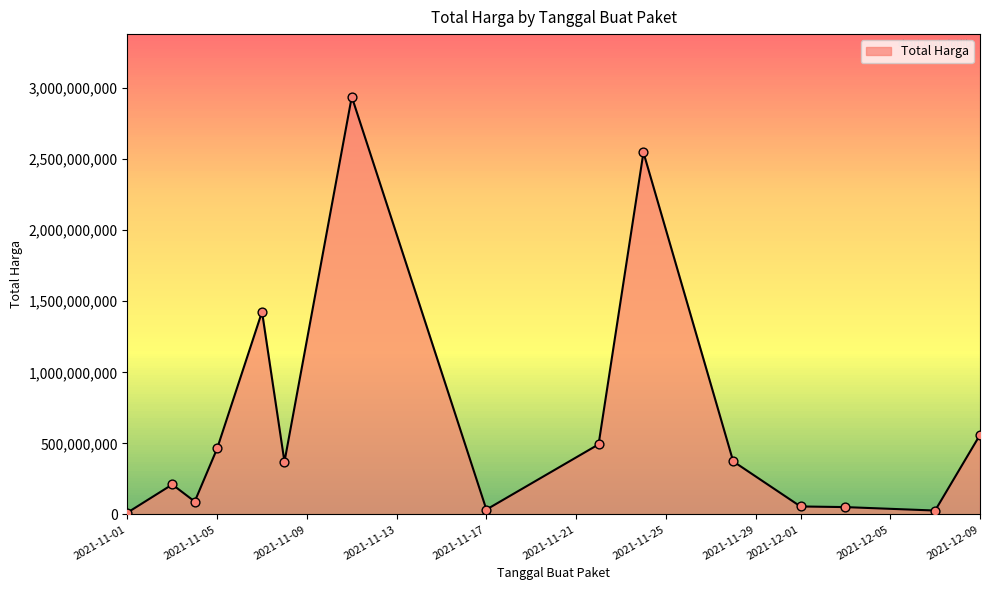

What is the difference between the maximum and minimum values?

2926215740